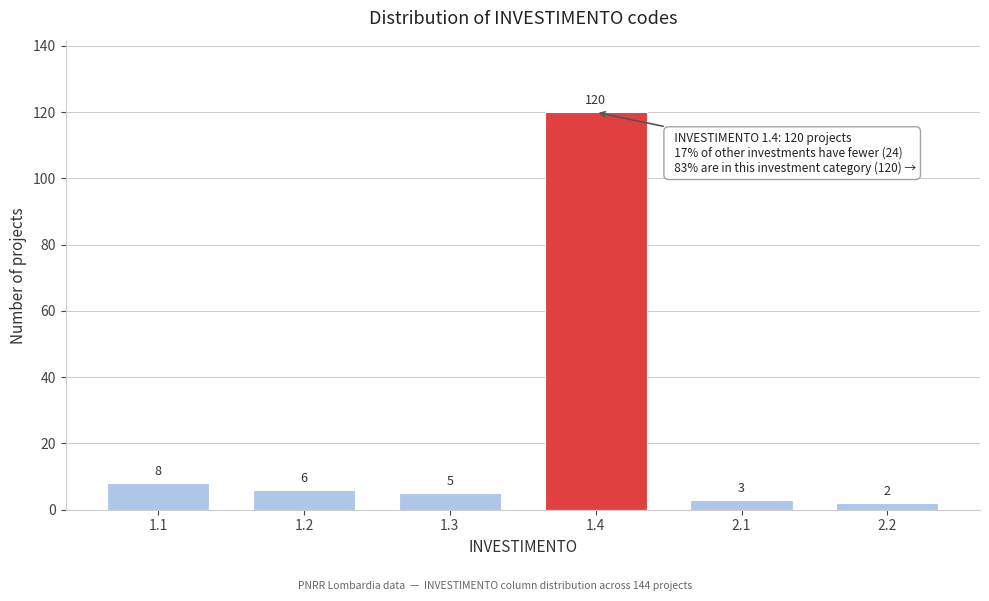

Reading left to right, list all the values displayed in this chart.

1.1=8	1.2=6	1.3=5	1.4=120	2.1=3	2.2=2